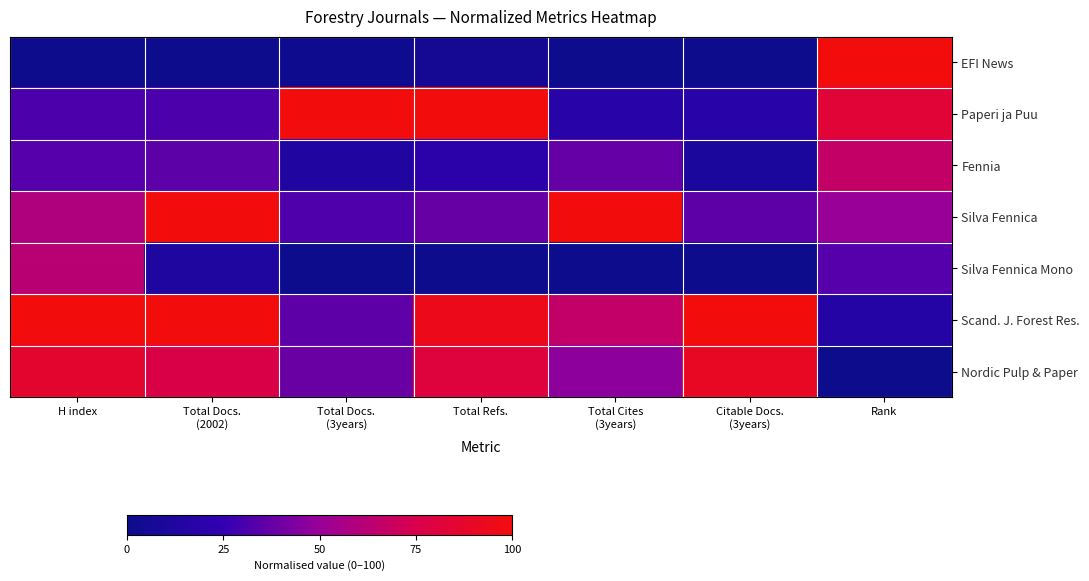

Rank the series by their maximum value, from lowest to highest.

Silva Fennica Mono, Fennia, Nordic Pulp & Paper, EFI News, Paperi ja Puu, Silva Fennica, Scand. J. Forest Res.